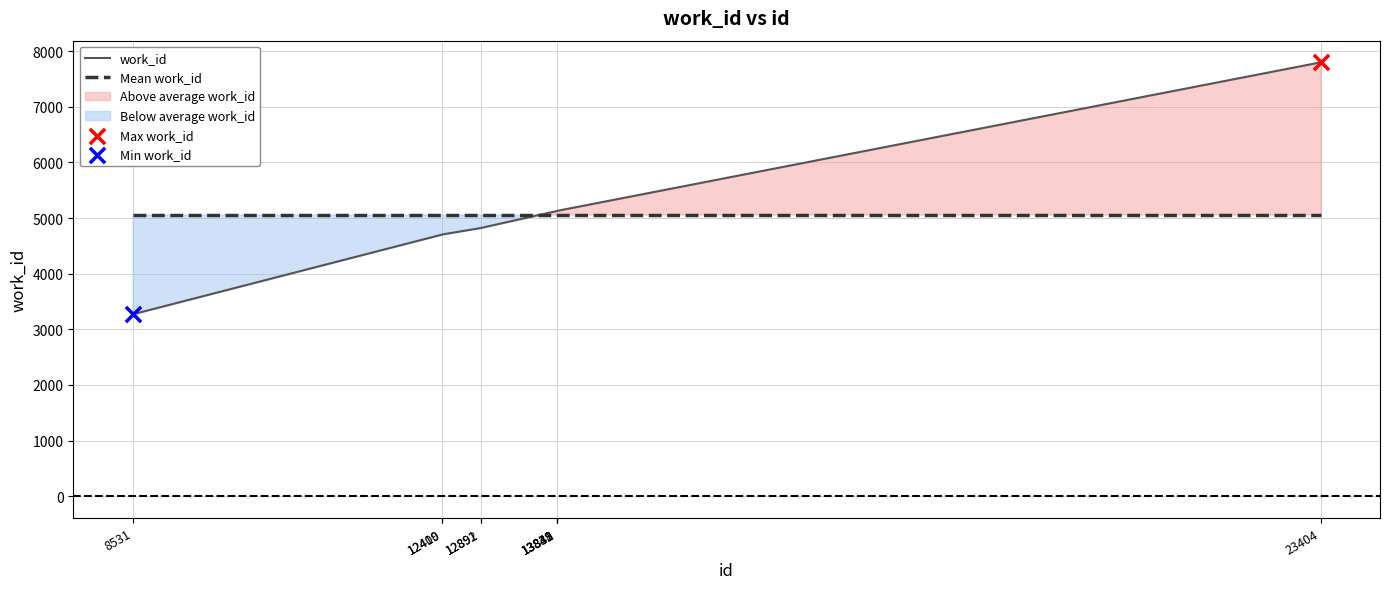

At which category is the sum across all series the highest?

23404